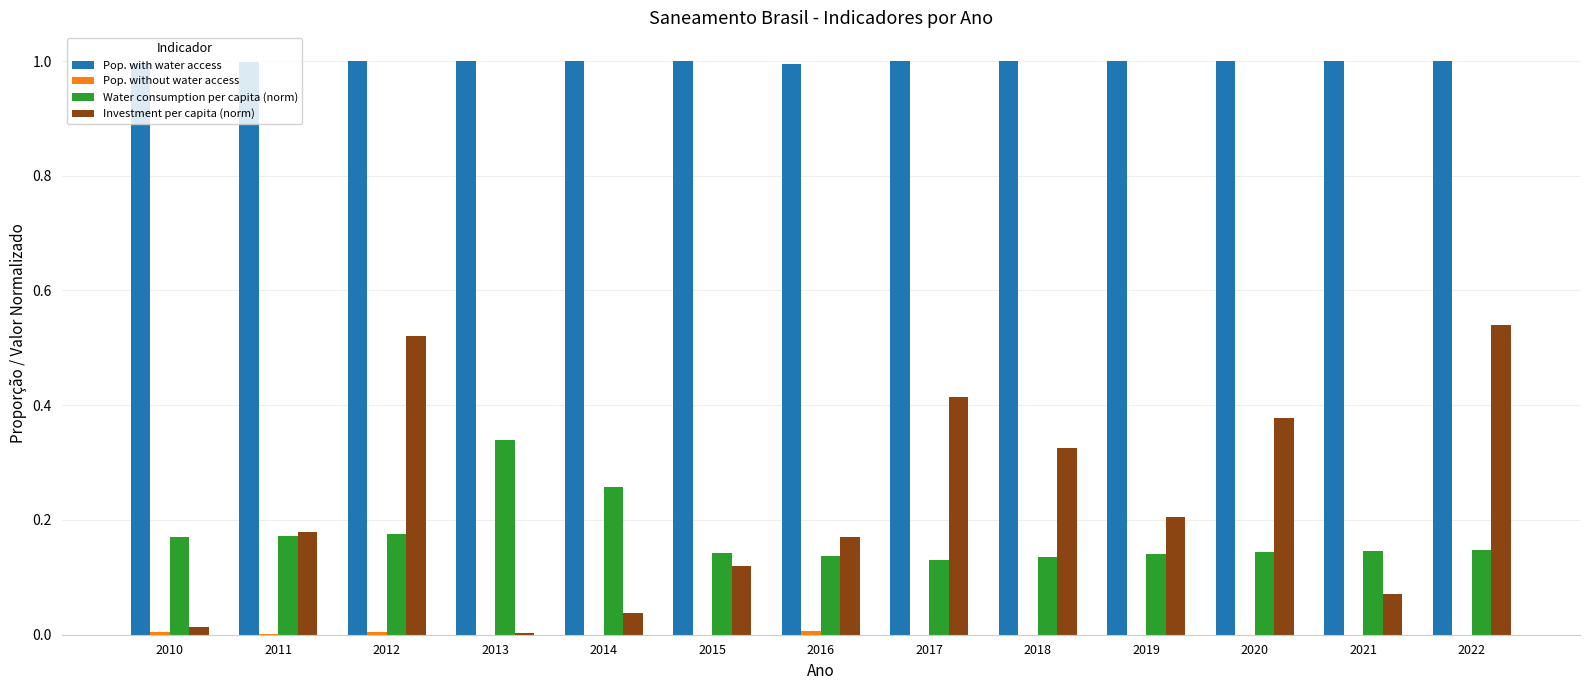

The Investment per capita (norm) series shows 0.6 at 2017. True or false?

False